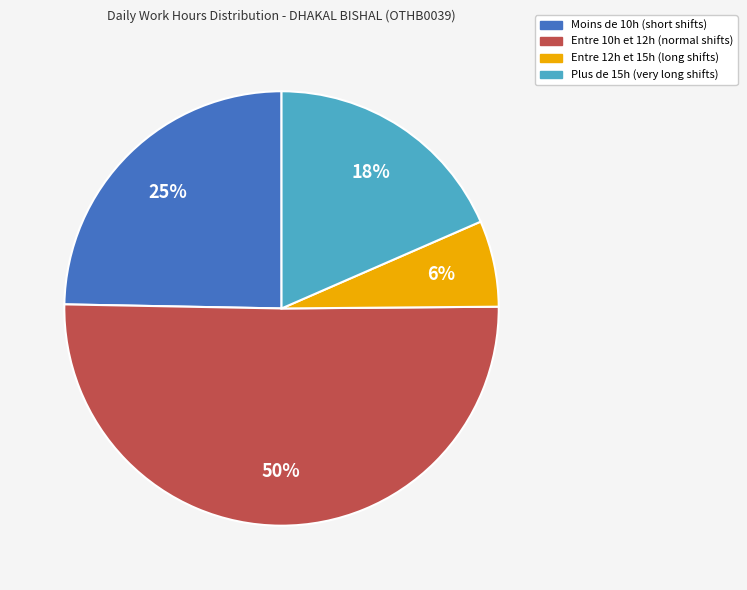

To the nearest percent, what is the average slice percentage?

25%